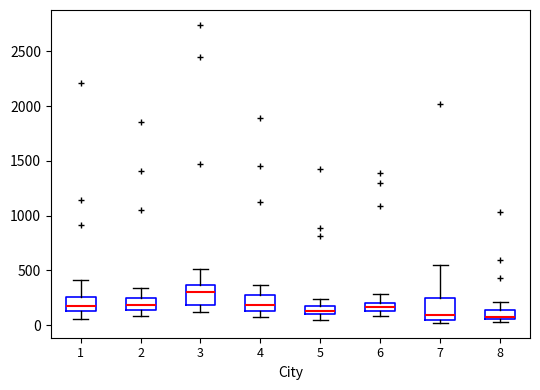

Where does the upper whisker of the box at x = 7 end on the y-axis? The values are not printed on the chart, so give them approximately, as read against the axis.

550